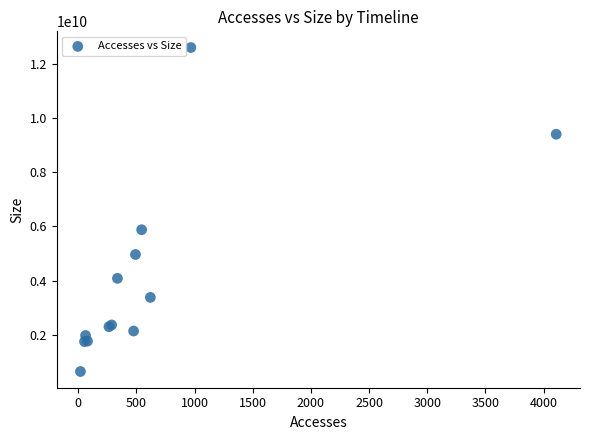

What Y value in the scatter plot is closest to 6622013637?

5875688255